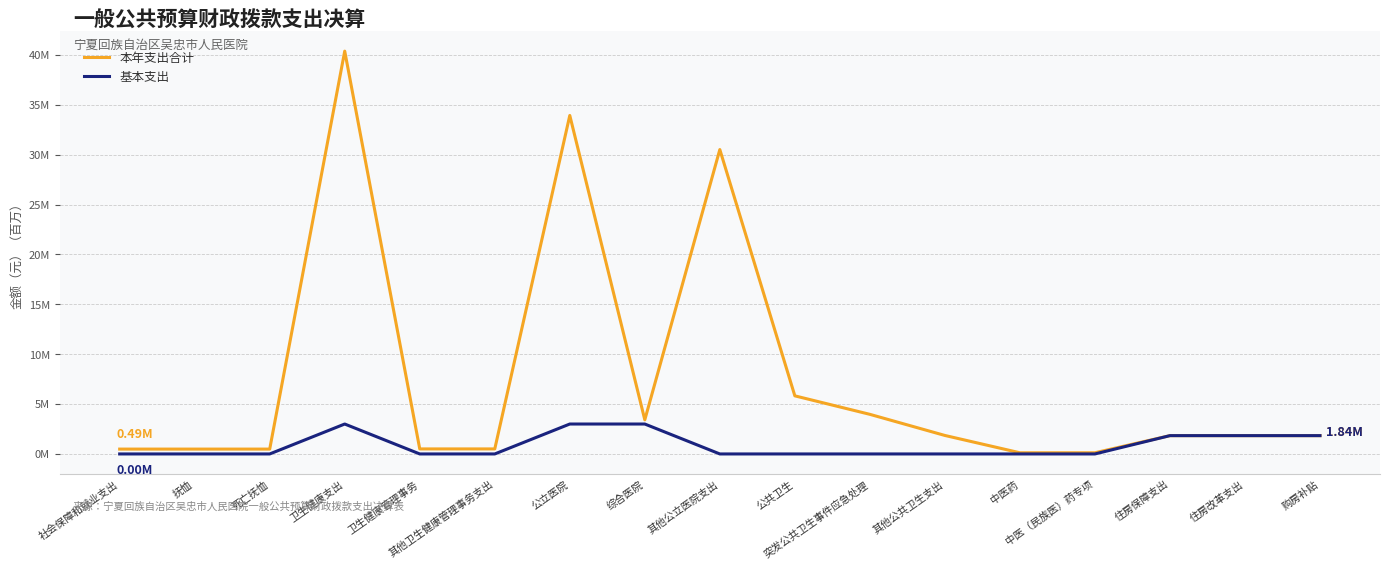

True or false: 本年支出合计 and 基本支出 cross at least once.

False